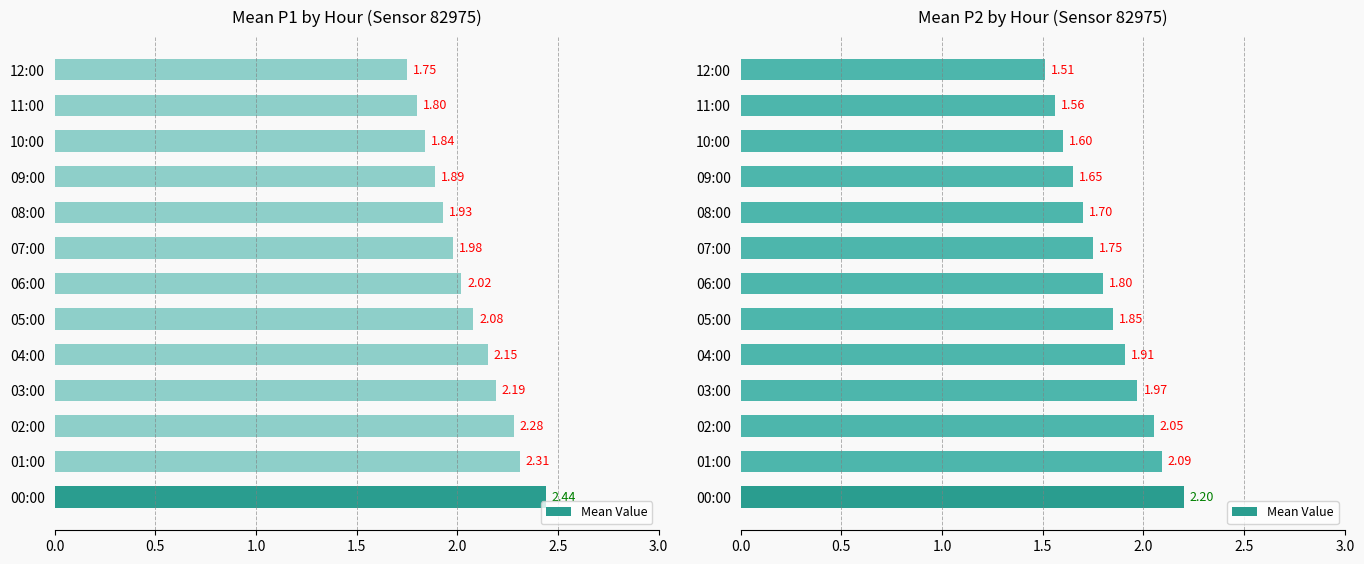

What is the difference between the second highest and minimum values?

0.6